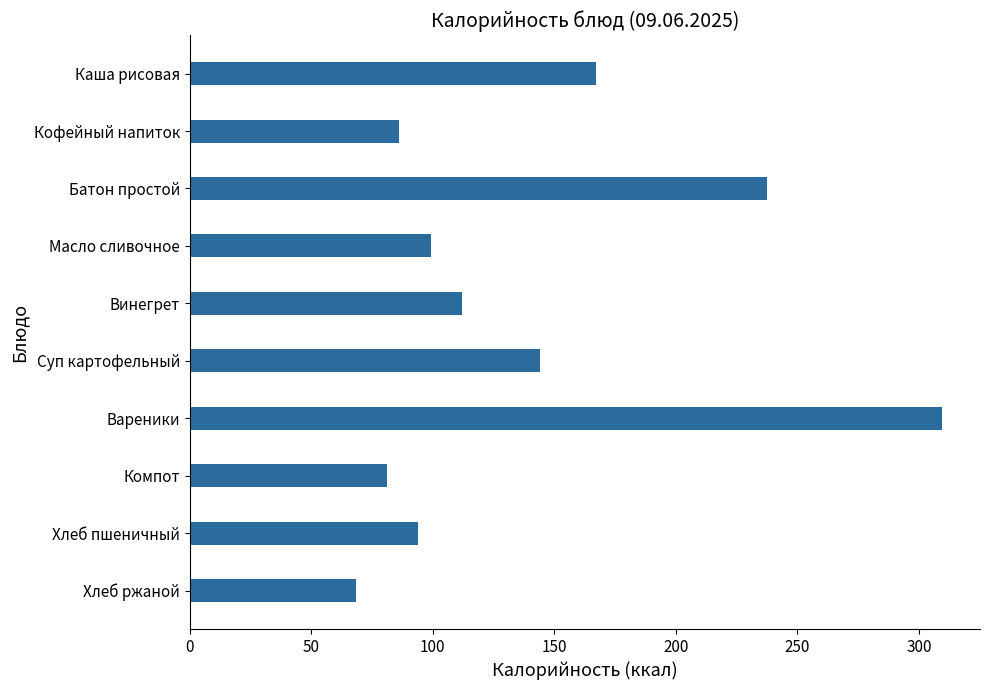

Count the number of values greater than 111.

5